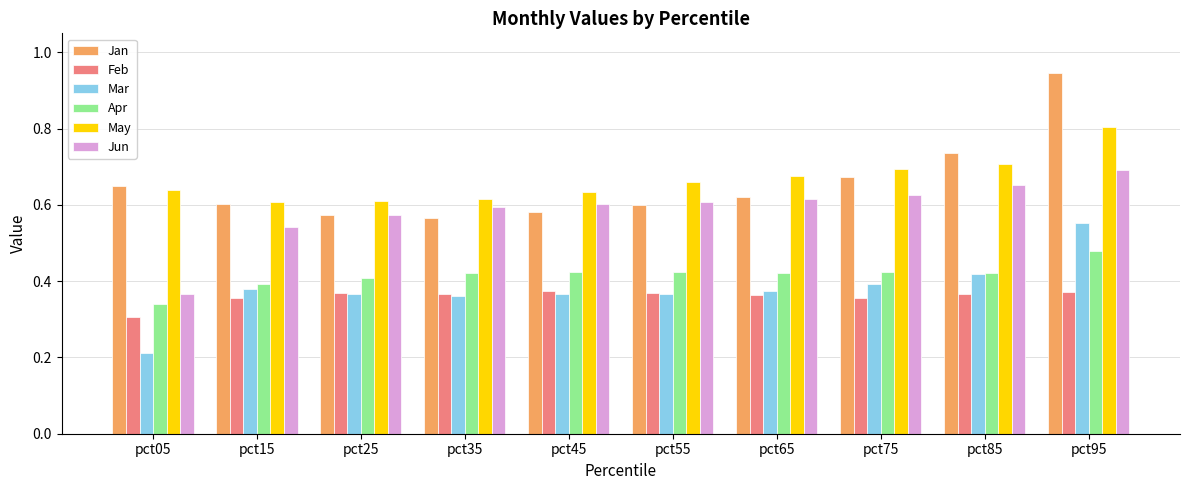

At how many categories does at least one series exceed 0?

10